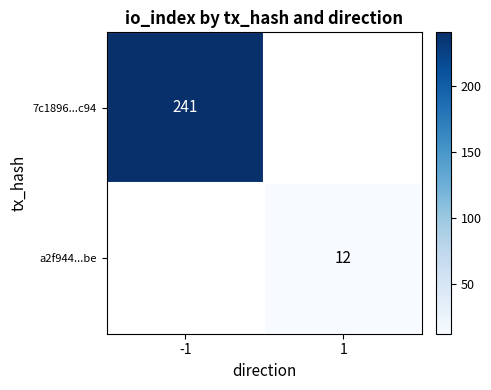

Is it true that a2f944...be equals 12 at 1?

True